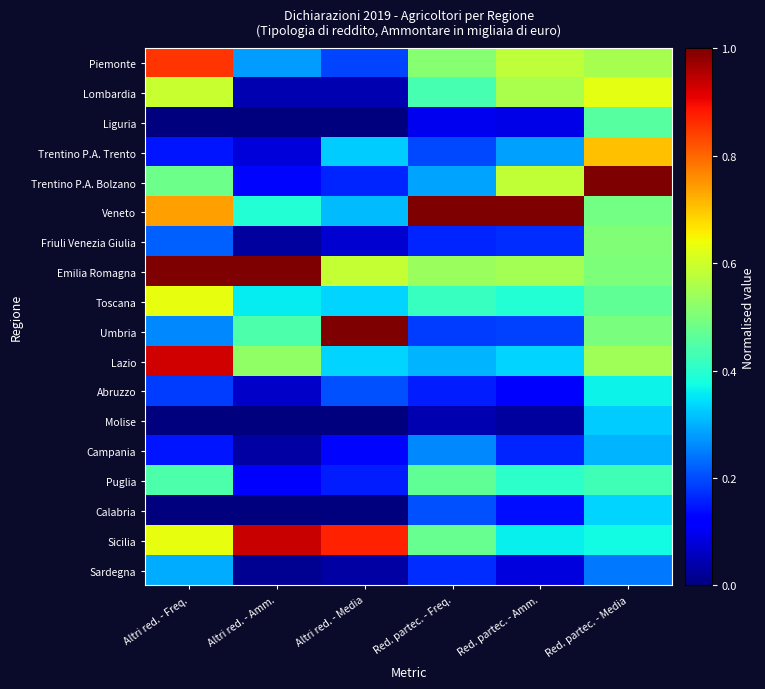

What is the difference between the highest and lowest values at Altri red. - Freq.?

1.0